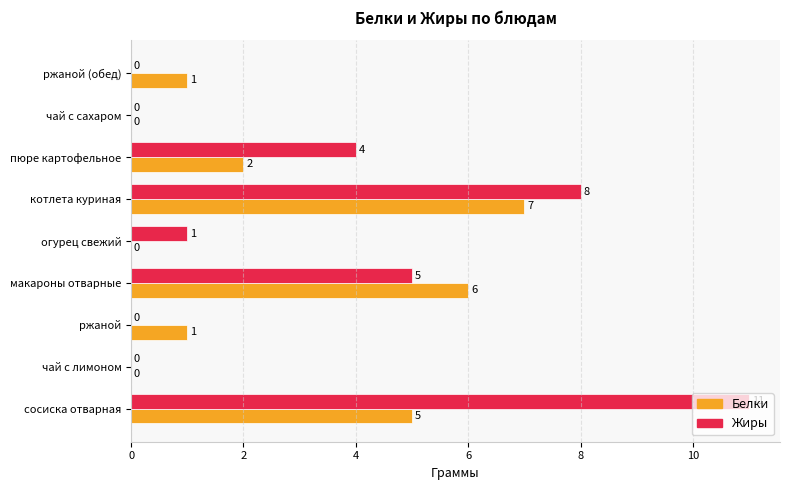

Which series has the largest total across all categories?

Жиры